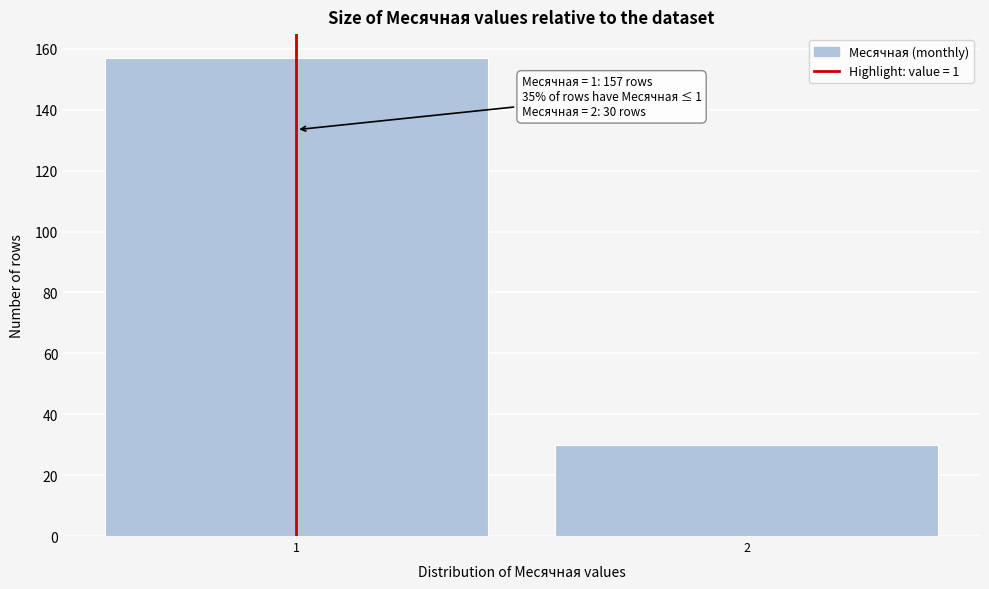

Reading left to right, extract all data points from this chart.

1=157	2=30